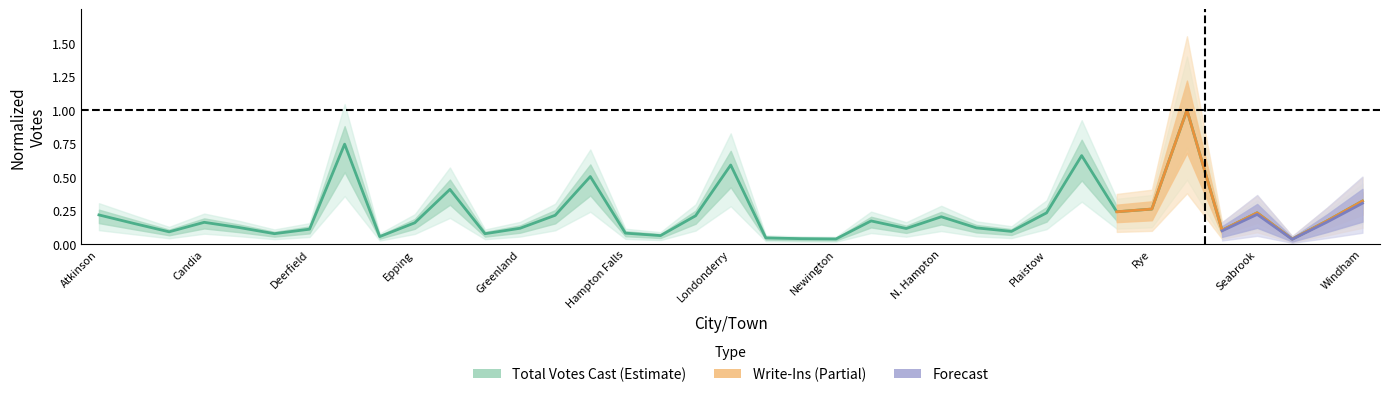

What is the difference between the maximum and minimum values?

1.0